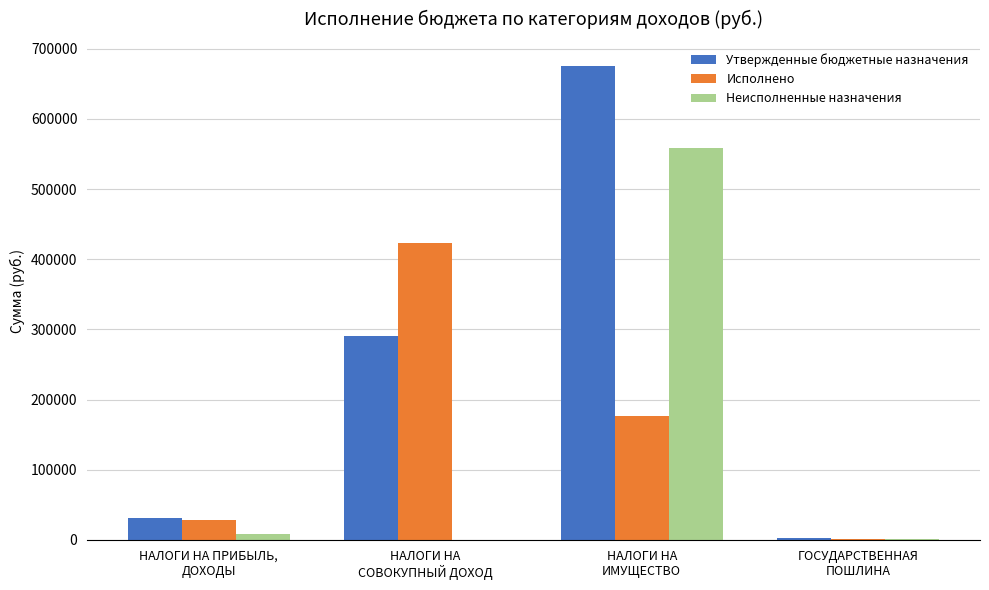

At which category does the chart reach its peak across all series?

НАЛОГИ НА
ИМУЩЕСТВО